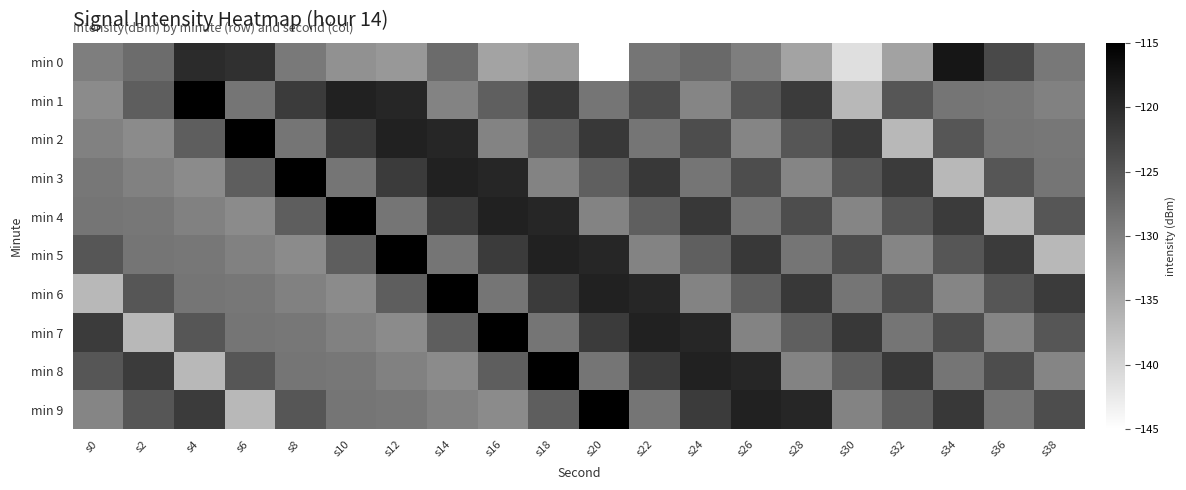

Reading left to right, transcribe all the data shown in this chart.

min 0: s0=-129.8	s2=-127.7	s4=-120.1	s6=-120.8	s8=-129.2	s10=-132.0	s12=-132.8	s14=-127.6	s16=-134.2	s18=-133.1	s20=-144.9	s22=-128.8	s24=-127.5	s26=-129.9	s28=-134.2	s30=-141.2	s32=-134.0	s34=-117.7	s36=-123.7	s38=-129.1
min 1: s0=-131.4	s2=-126.1	s4=-115.1	s6=-128.7	s8=-122.0	s10=-119.0	s12=-119.5	s14=-130.5	s16=-126.2	s18=-121.8	s20=-128.7	s22=-124.1	s24=-130.7	s26=-125.2	s28=-122.0	s30=-136.6	s32=-125.2	s34=-128.8	s36=-129.0	s38=-130.2
min 2: s0=-130.2	s2=-131.4	s4=-126.1	s6=-115.1	s8=-128.7	s10=-122.0	s12=-119.0	s14=-119.5	s16=-130.5	s18=-126.2	s20=-121.8	s22=-128.7	s24=-124.1	s26=-130.7	s28=-125.2	s30=-122.0	s32=-136.6	s34=-125.2	s36=-128.8	s38=-129.0
min 3: s0=-129.0	s2=-130.2	s4=-131.4	s6=-126.1	s8=-115.1	s10=-128.7	s12=-122.0	s14=-119.0	s16=-119.5	s18=-130.5	s20=-126.2	s22=-121.8	s24=-128.7	s26=-124.1	s28=-130.7	s30=-125.2	s32=-122.0	s34=-136.6	s36=-125.2	s38=-128.8
min 4: s0=-128.8	s2=-129.0	s4=-130.2	s6=-131.4	s8=-126.1	s10=-115.1	s12=-128.7	s14=-122.0	s16=-119.0	s18=-119.5	s20=-130.5	s22=-126.2	s24=-121.8	s26=-128.7	s28=-124.1	s30=-130.7	s32=-125.2	s34=-122.0	s36=-136.6	s38=-125.2
min 5: s0=-125.2	s2=-128.8	s4=-129.0	s6=-130.2	s8=-131.4	s10=-126.1	s12=-115.1	s14=-128.7	s16=-122.0	s18=-119.0	s20=-119.5	s22=-130.5	s24=-126.2	s26=-121.8	s28=-128.7	s30=-124.1	s32=-130.7	s34=-125.2	s36=-122.0	s38=-136.6
min 6: s0=-136.6	s2=-125.2	s4=-128.8	s6=-129.0	s8=-130.2	s10=-131.4	s12=-126.1	s14=-115.1	s16=-128.7	s18=-122.0	s20=-119.0	s22=-119.5	s24=-130.5	s26=-126.2	s28=-121.8	s30=-128.7	s32=-124.1	s34=-130.7	s36=-125.2	s38=-122.0
min 7: s0=-122.0	s2=-136.6	s4=-125.2	s6=-128.8	s8=-129.0	s10=-130.2	s12=-131.4	s14=-126.1	s16=-115.1	s18=-128.7	s20=-122.0	s22=-119.0	s24=-119.5	s26=-130.5	s28=-126.2	s30=-121.8	s32=-128.7	s34=-124.1	s36=-130.7	s38=-125.2
min 8: s0=-125.2	s2=-122.0	s4=-136.6	s6=-125.2	s8=-128.8	s10=-129.0	s12=-130.2	s14=-131.4	s16=-126.1	s18=-115.1	s20=-128.7	s22=-122.0	s24=-119.0	s26=-119.5	s28=-130.5	s30=-126.2	s32=-121.8	s34=-128.7	s36=-124.1	s38=-130.7
min 9: s0=-130.7	s2=-125.2	s4=-122.0	s6=-136.6	s8=-125.2	s10=-128.8	s12=-129.0	s14=-130.2	s16=-131.4	s18=-126.1	s20=-115.1	s22=-128.7	s24=-122.0	s26=-119.0	s28=-119.5	s30=-130.5	s32=-126.2	s34=-121.8	s36=-128.7	s38=-124.1